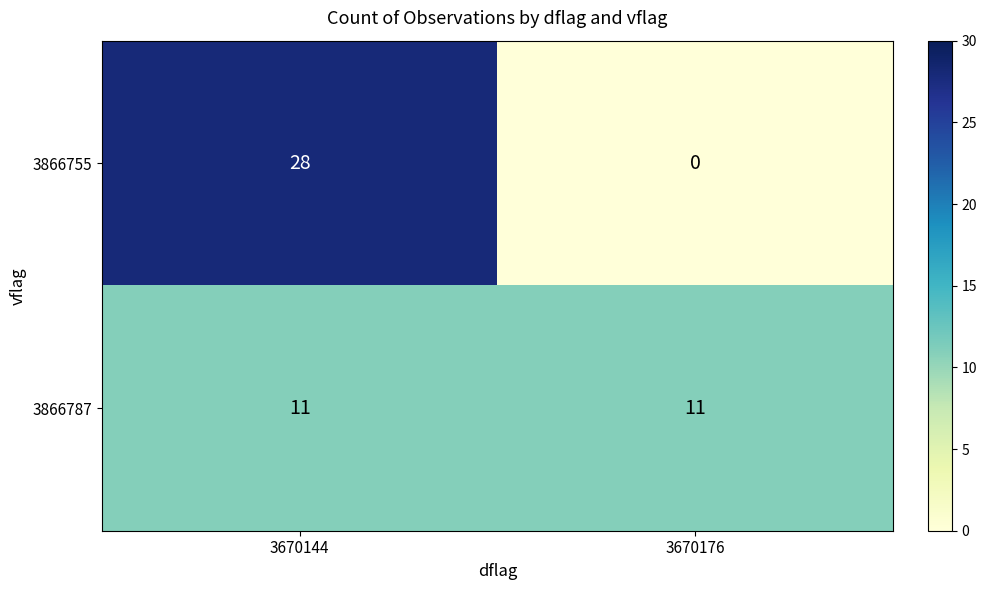

Reading left to right, extract all data points from this chart.

3866755: 3670144=28	3670176=0
3866787: 3670144=11	3670176=11